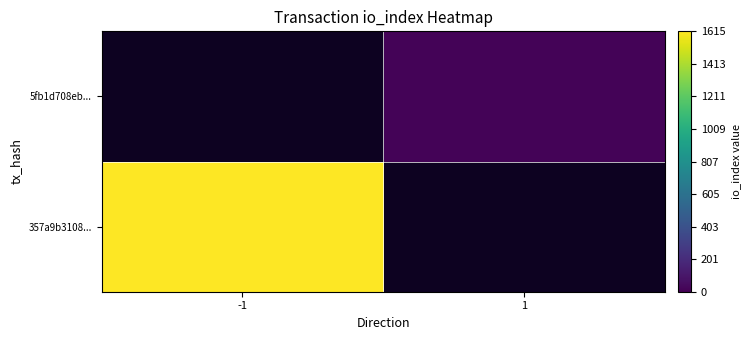

Which category has the lowest value in the 357a9b3108... series?

-1